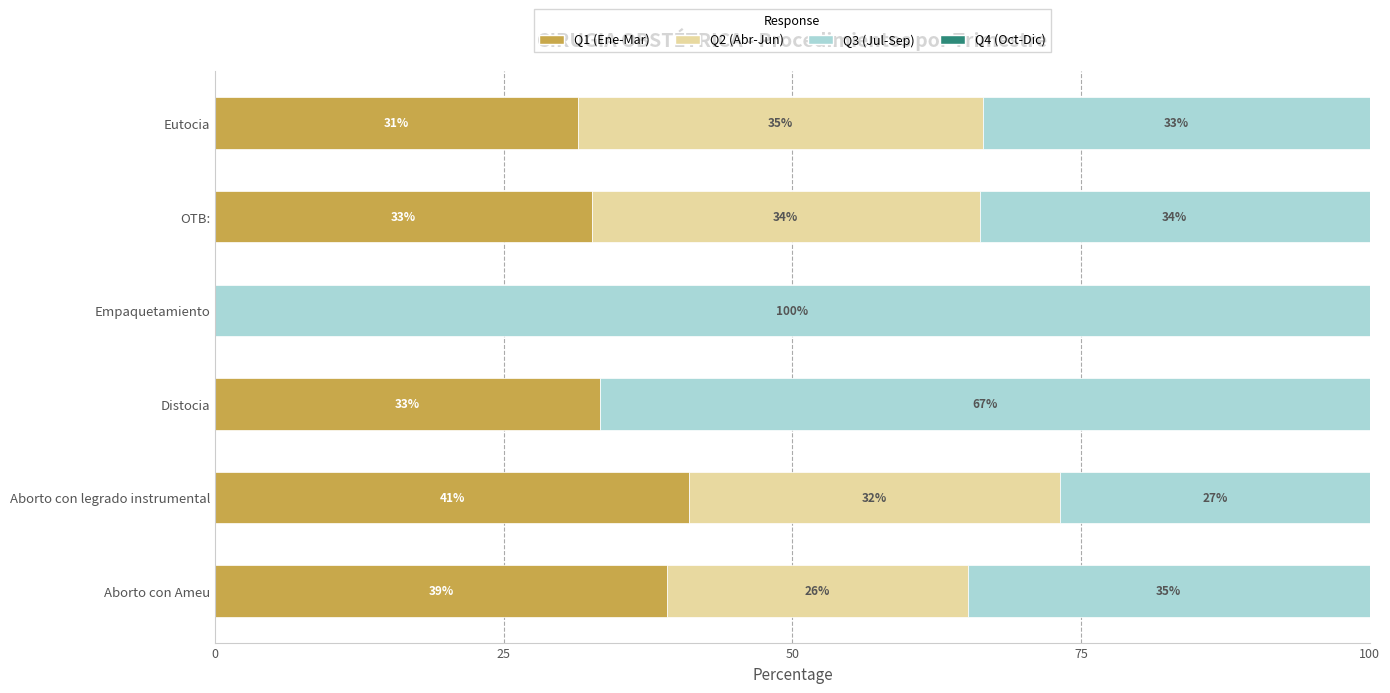

What is the approximate value of Q1 (Ene-Mar) at OTB:?

32.6